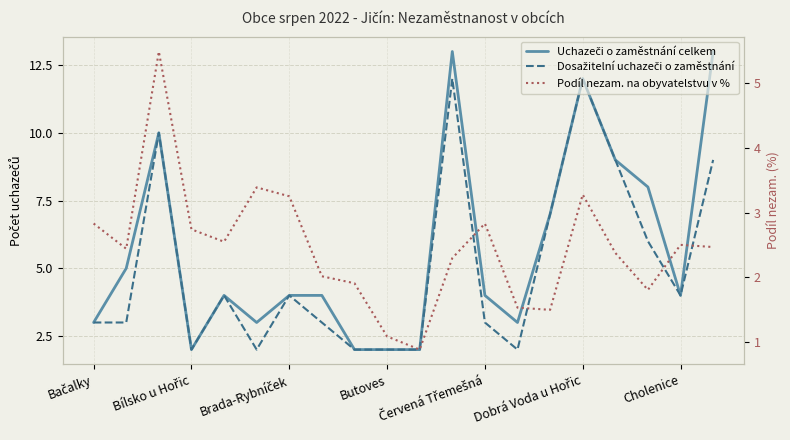

True or false: Podíl nezam. na obyvatelstvu v % and Uchazeči o zaměstnání celkem cross at least once.

True